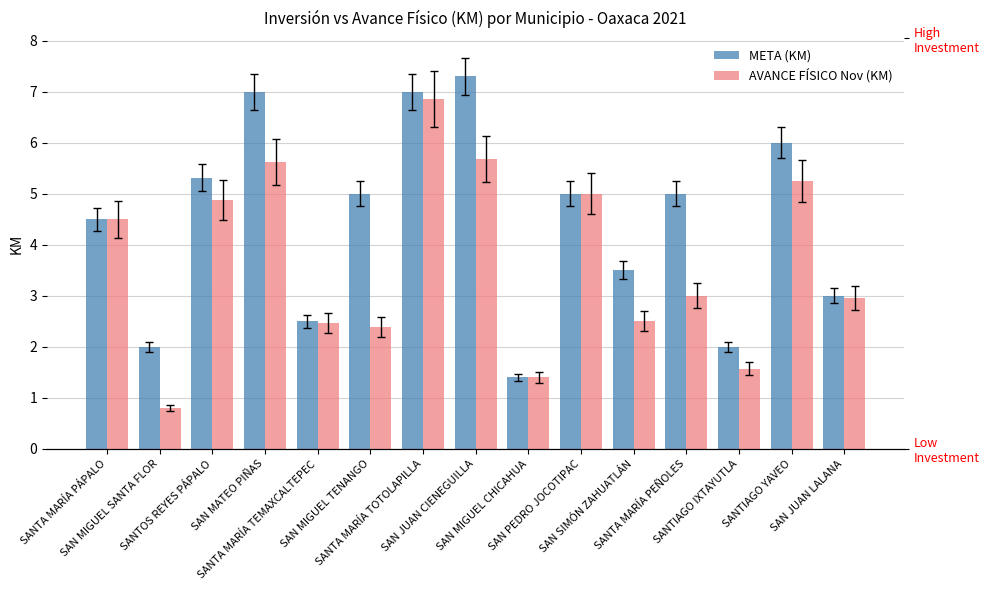

Which series has the widest spread of values?

AVANCE FÍSICO Nov (KM)